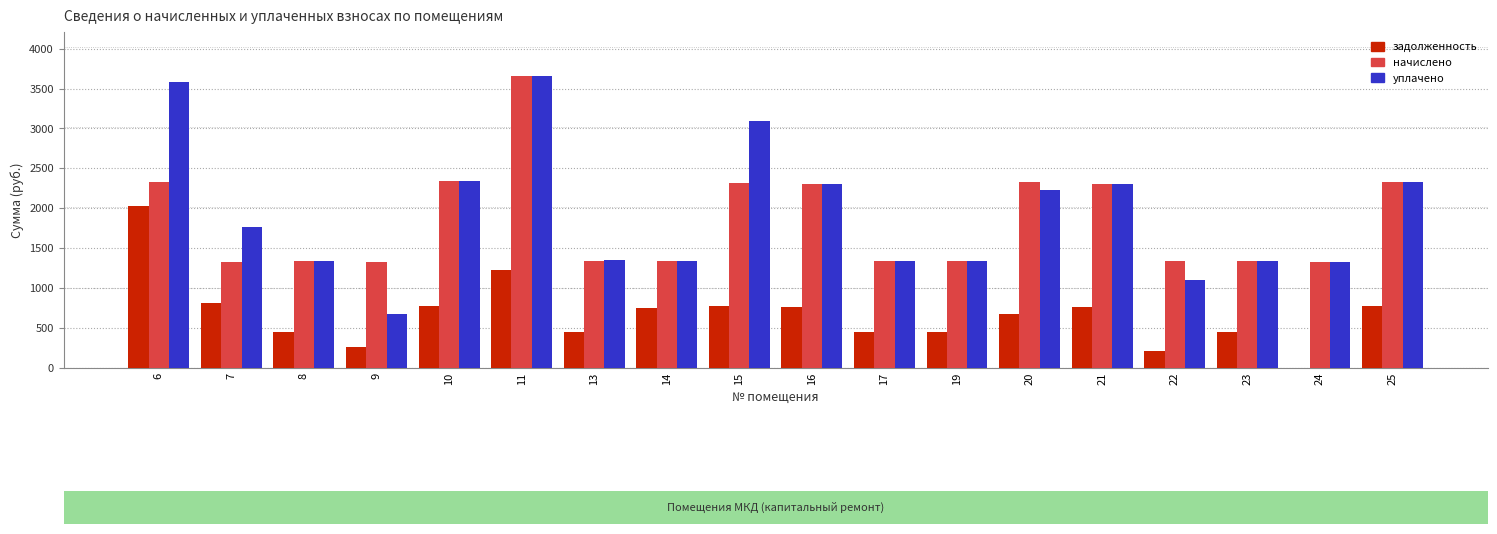

Between 9 and 21, which series saw the biggest shift?

уплачено